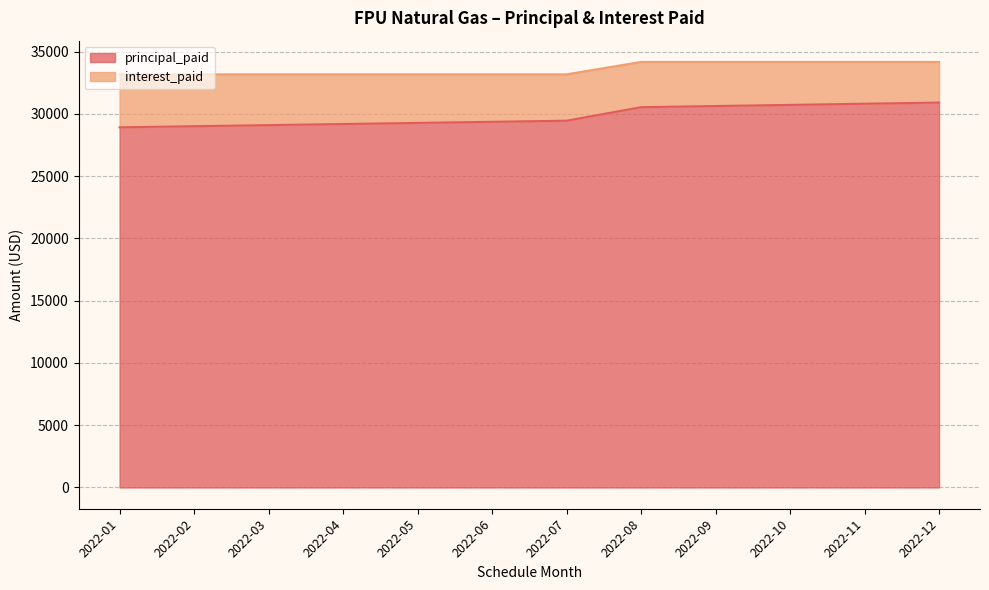

Reading right to left, what are all the values shown in this chart?

2022-12=30909.3	2022-11=30815.8	2022-10=30722.7	2022-09=30629.7	2022-08=30537.1	2022-07=29452.5	2022-06=29363.4	2022-05=29274.6	2022-04=29186.1	2022-03=29097.8	2022-02=29009.8	2022-01=28922.1